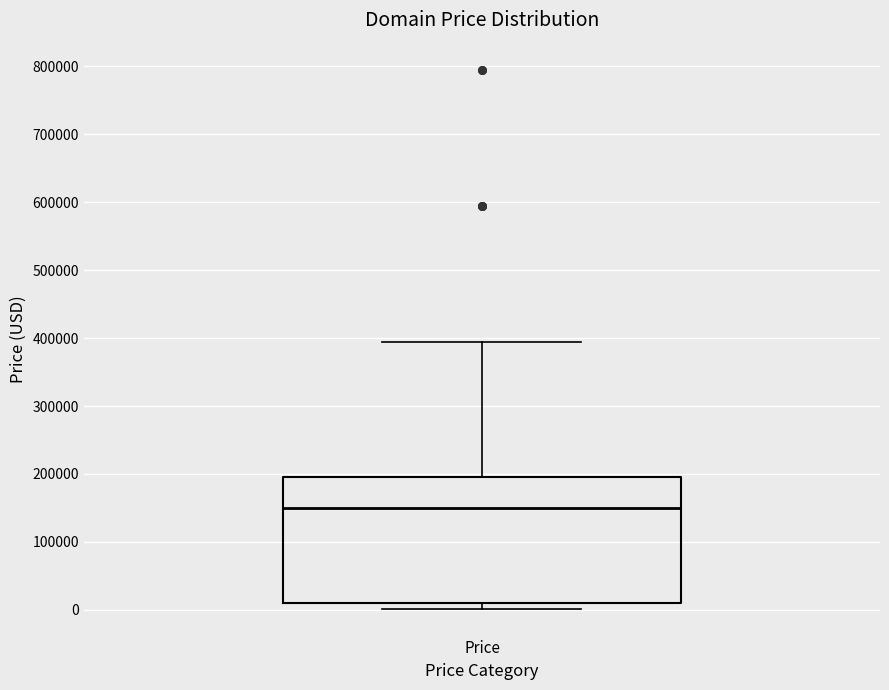

Where does the upper whisker of the box for Price end on the y-axis? The values are not printed on the chart, so give them approximately, as read against the axis.

390000